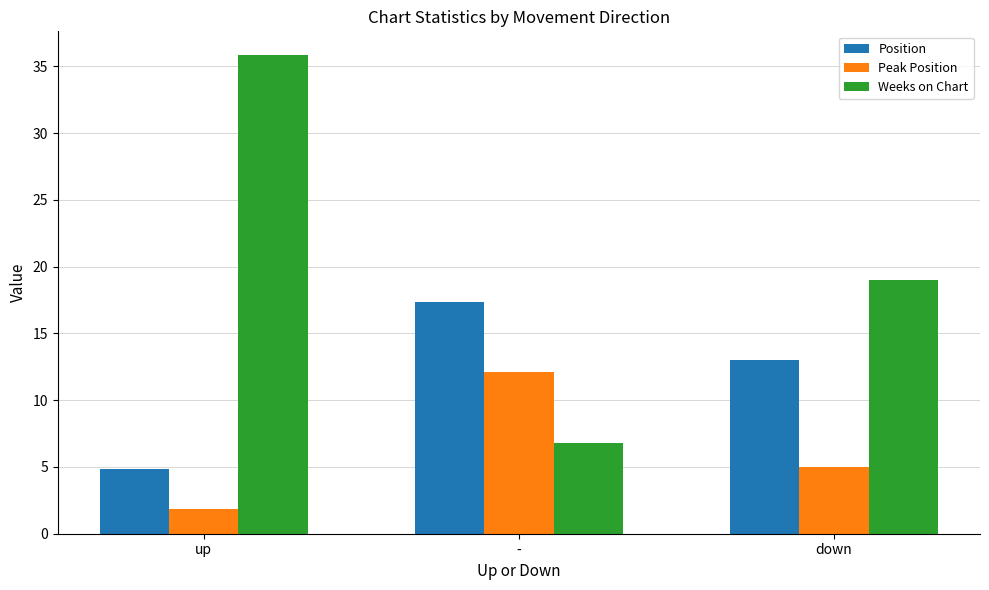

Between up and -, which series saw the biggest shift?

Weeks on Chart